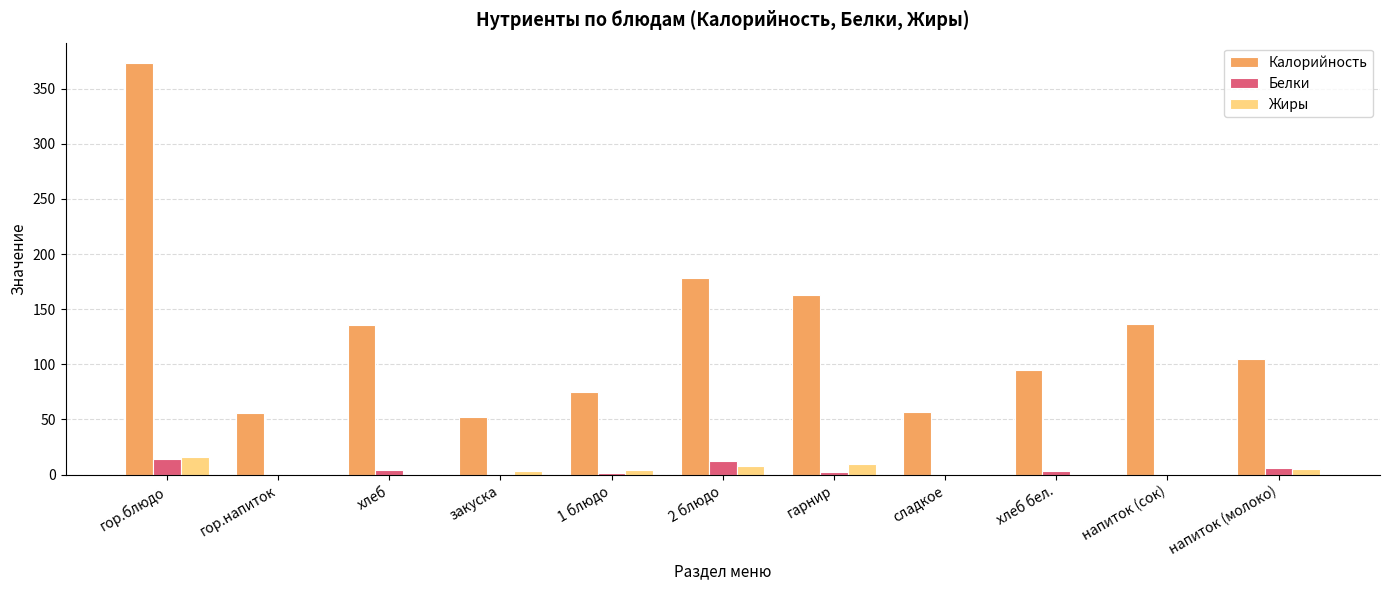

Is it true that Жиры equals 0.5 at хлеб?

True